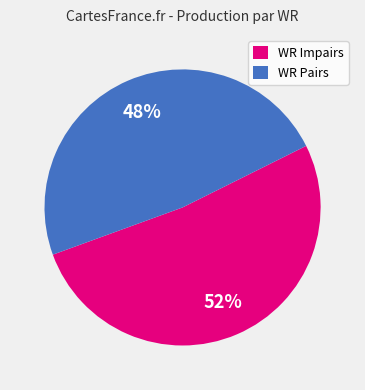

Is there any slice that represents more than half of the pie?

Yes